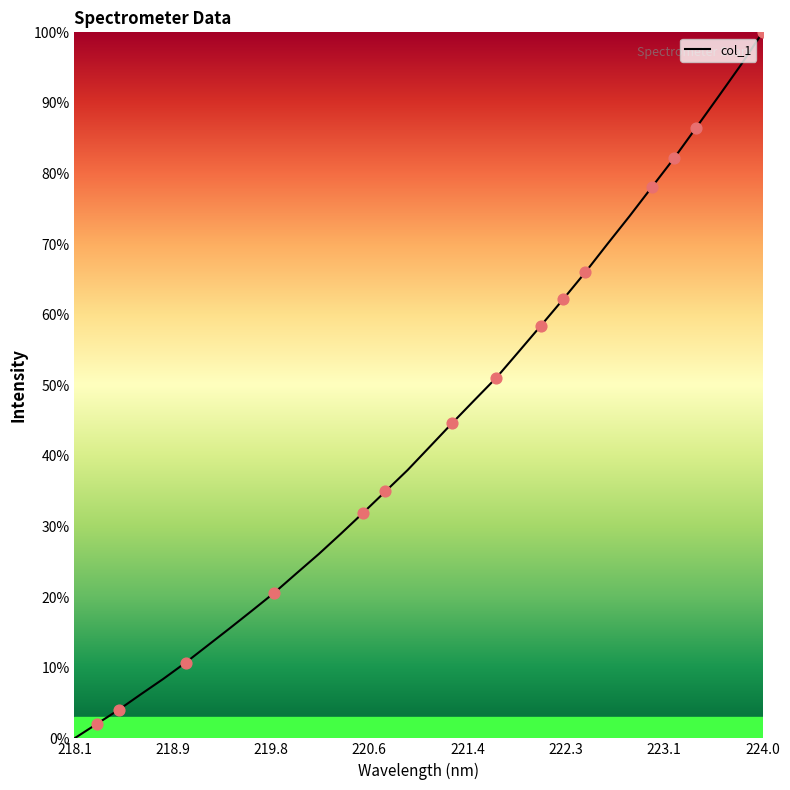

What is the maximum value shown in the chart?

100.0